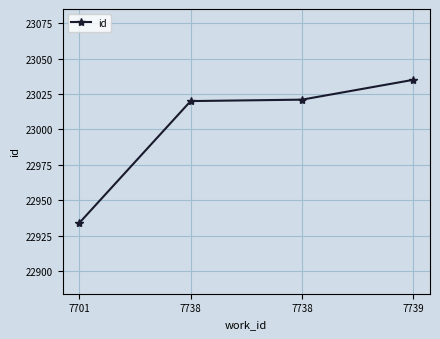

Does the chart have visible grid lines?

Yes